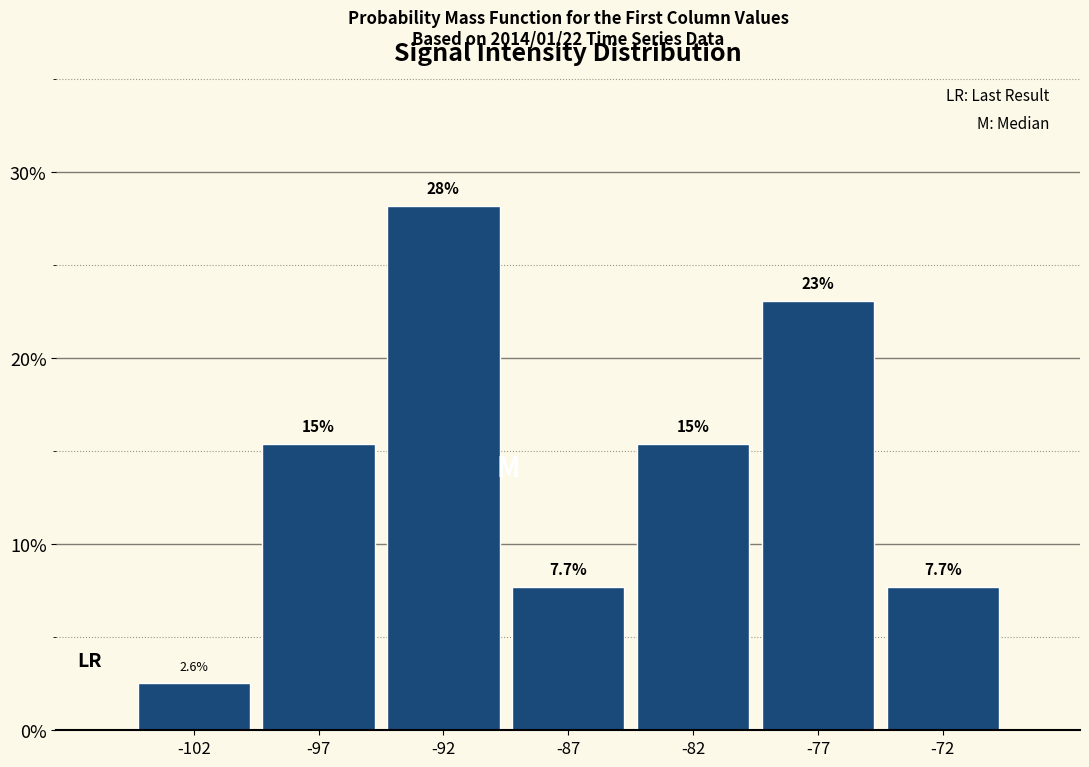

Reading left to right, transcribe all the data shown in this chart.

-102=2.6	-97=15.4	-92=28.2	-87=7.7	-82=15.4	-77=23.1	-72=7.7